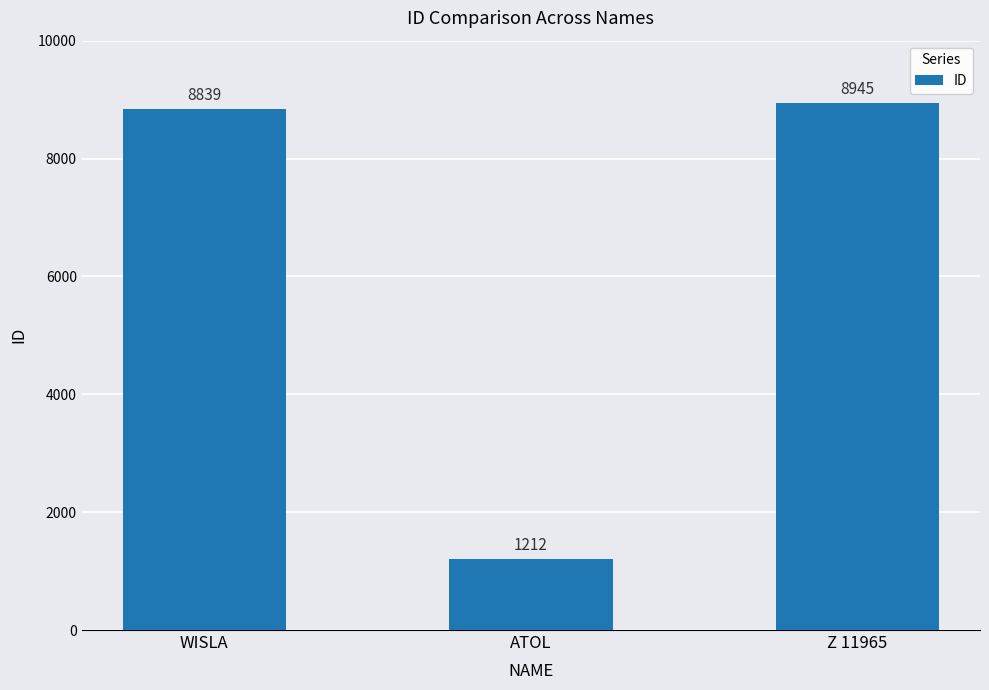

What value does the data have at WISLA, to the nearest 100?

8800